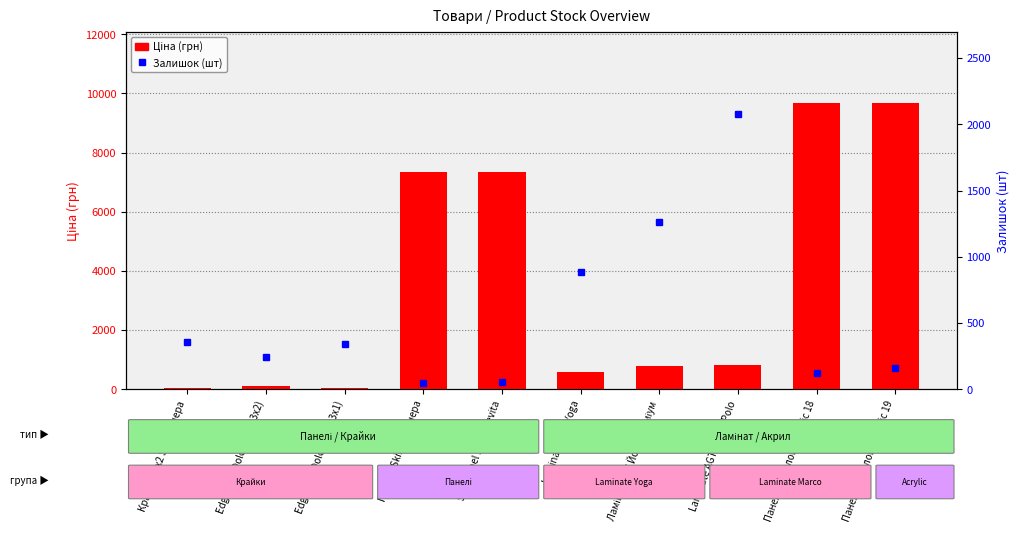

At Крайка 23x2 Skin Венера, list the series in order from smallest to largest.

Ціна (грн), Залишок (шт)